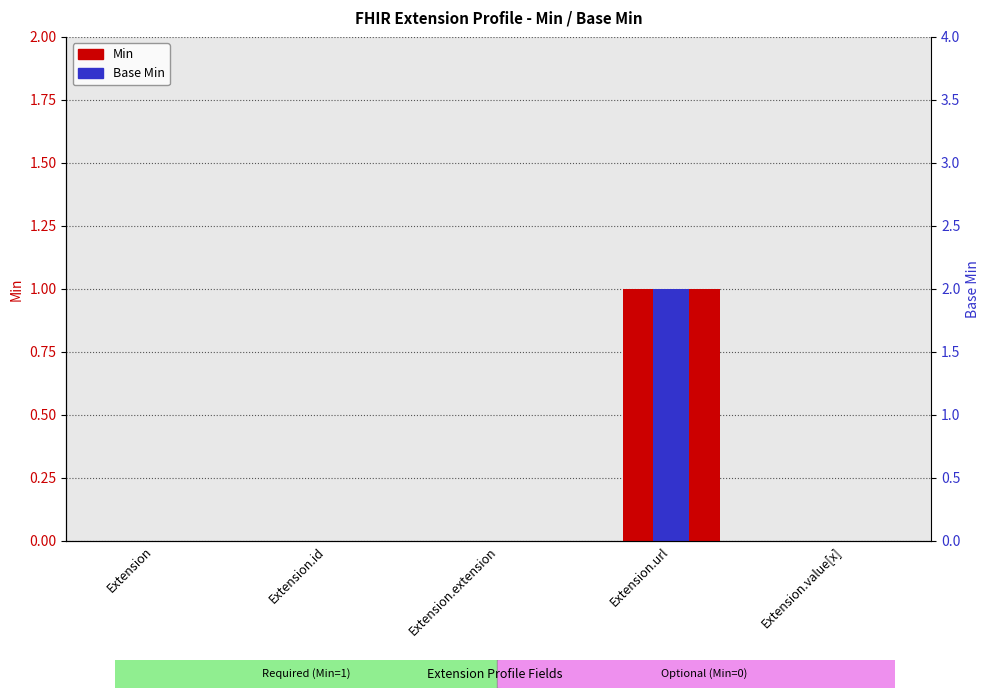

Rank the categories by Base Min (right) value from highest to lowest.

Extension.url, Extension, Extension.id, Extension.extension, Extension.value[x]